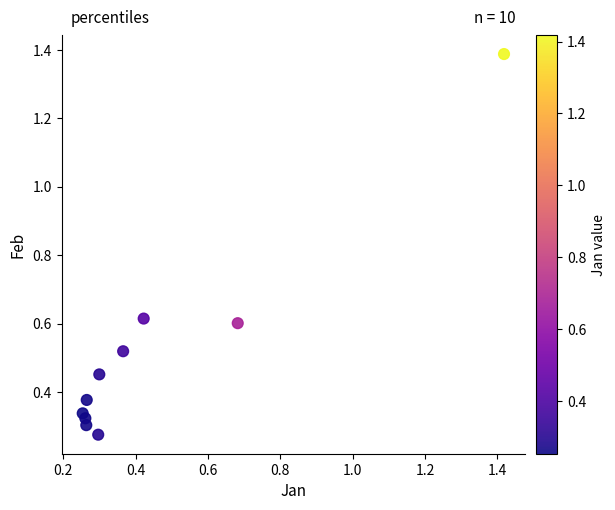

What is the range of Y values (max minus min)?

1.1